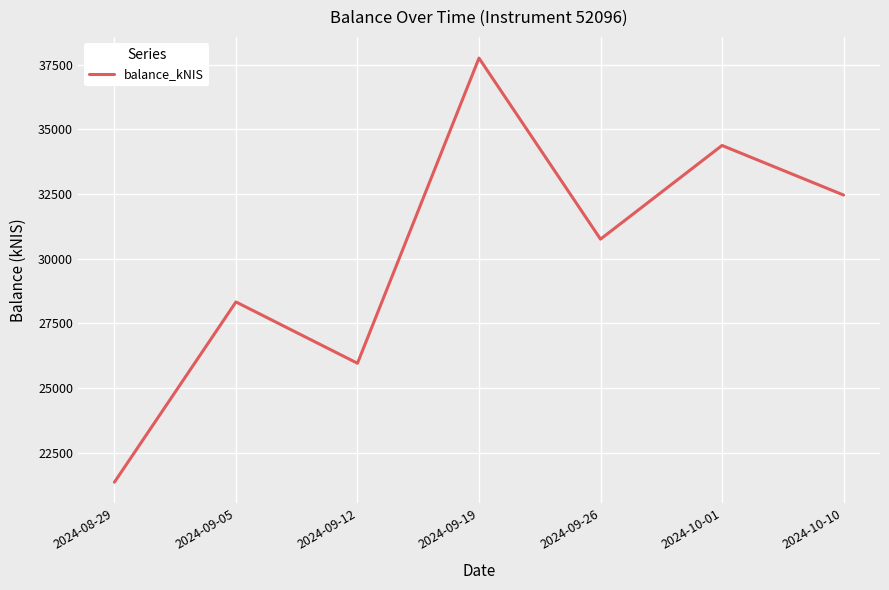

True or false: there are more than 2 points higher than both neighbors.

True